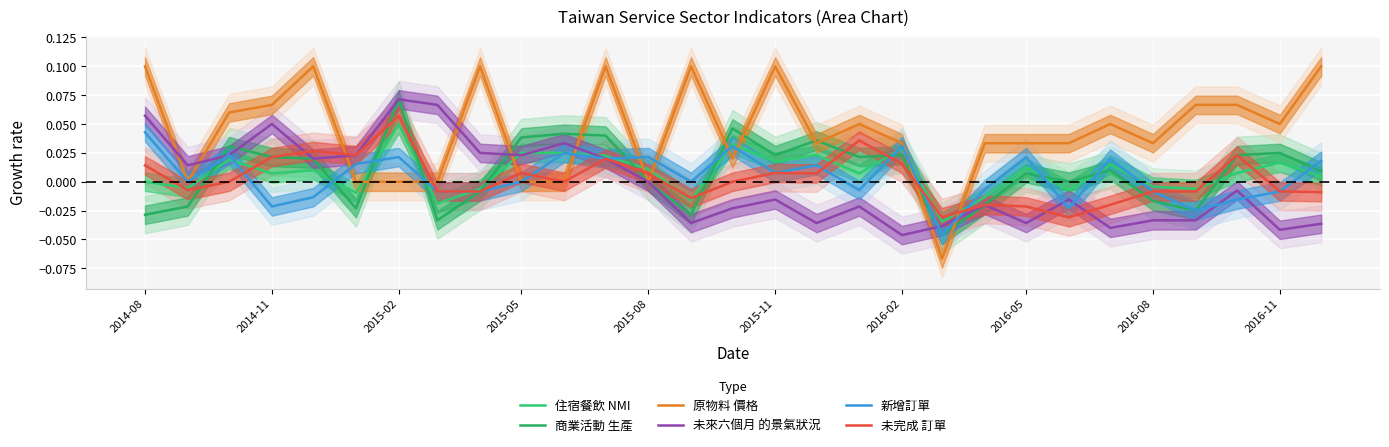

Which series has the largest total across all categories?

原物料 價格